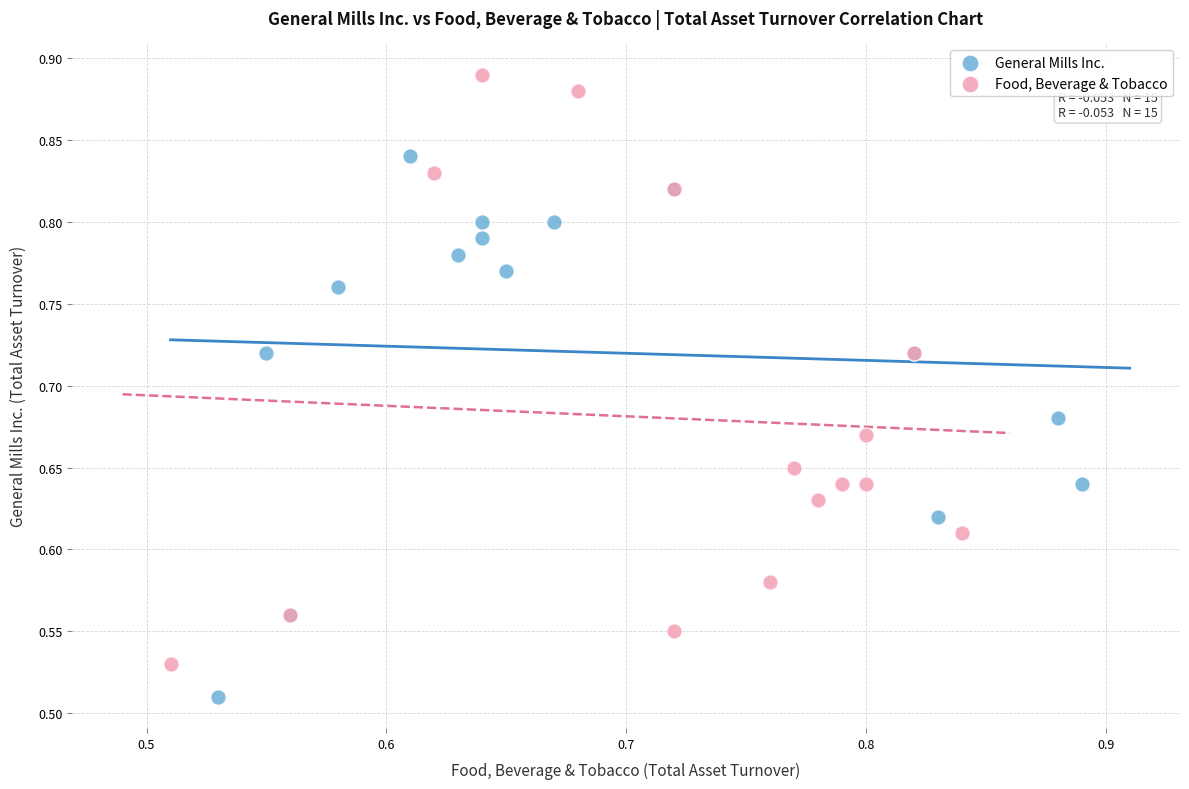

Which series has the largest Y range (max minus min)?

Food, Beverage & Tobacco